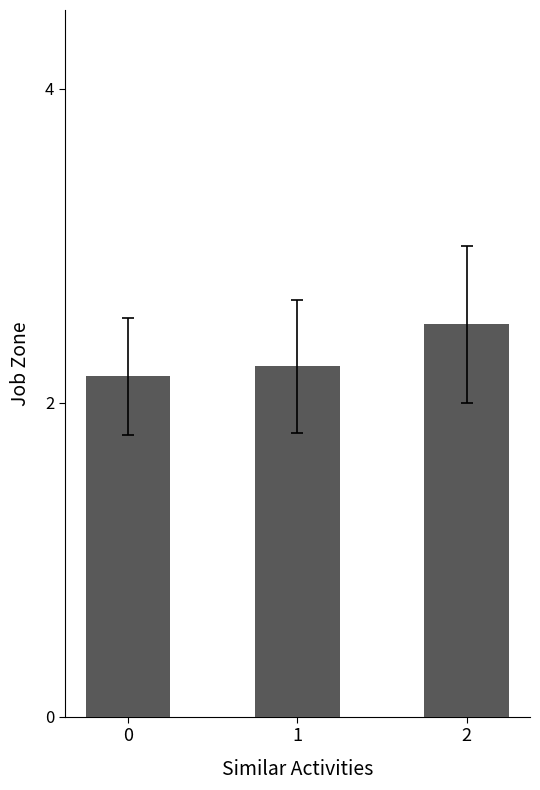

List the labels in order of value, smallest first.

0, 1, 2